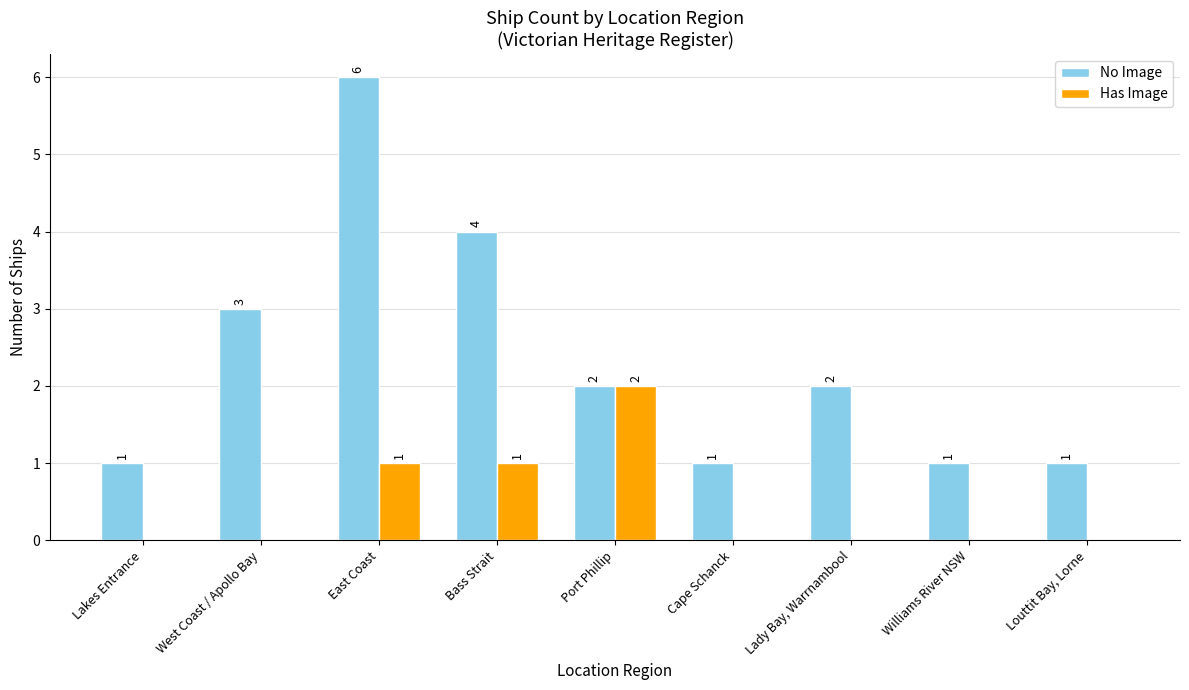

What are all the series names shown in the legend?

No Image, Has Image